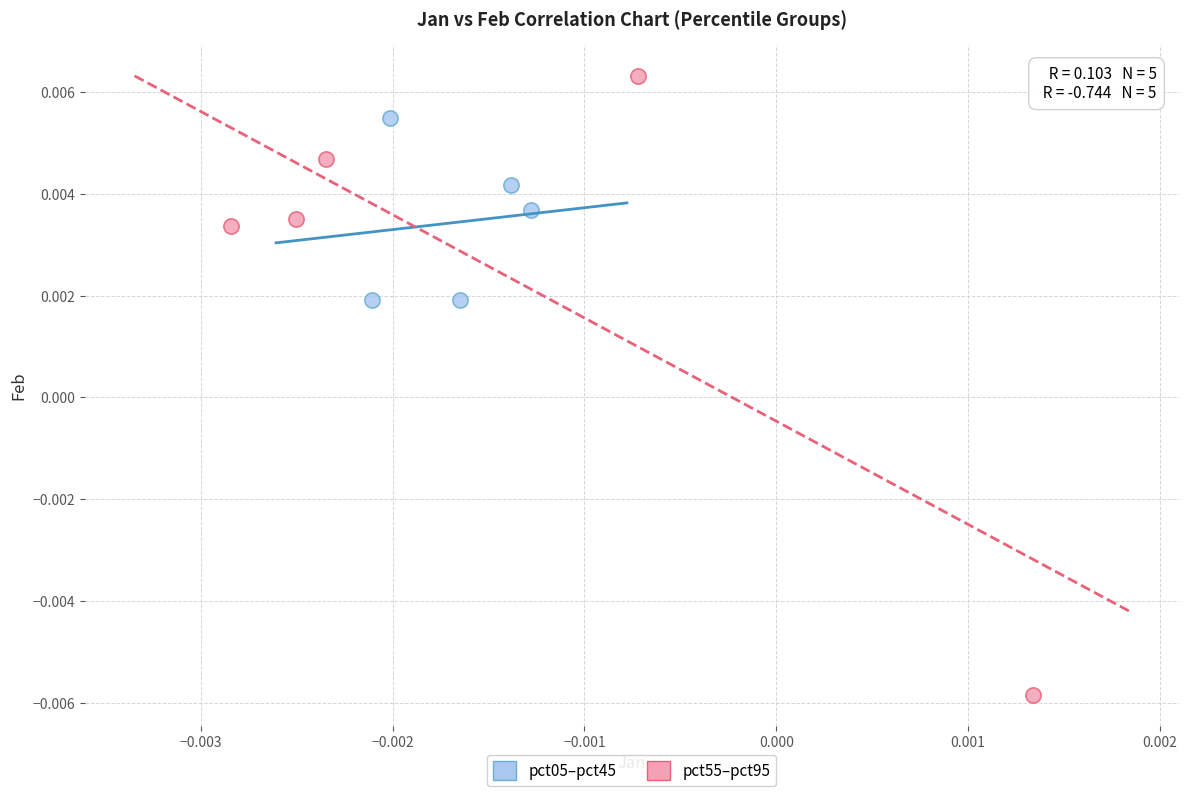

What are all the series names shown in the legend?

pct05–pct45, pct55–pct95